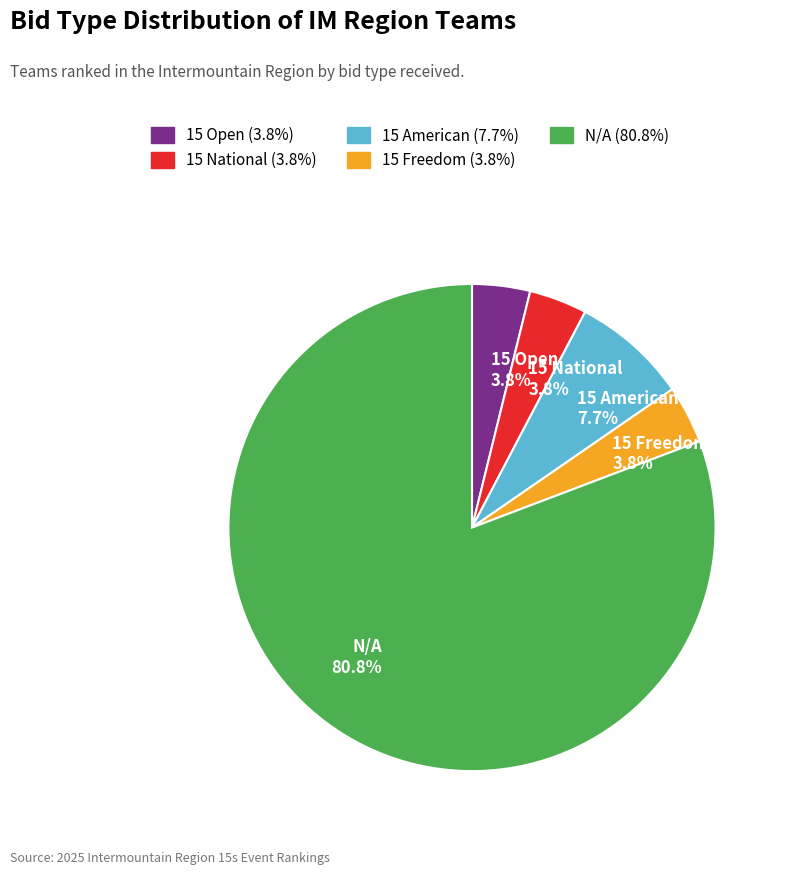

To the nearest percent, what is the difference between the largest and smallest slice percentages?

77%